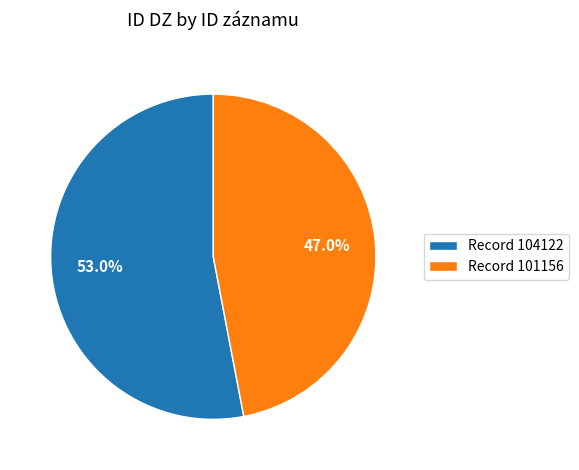

Which category has the smallest portion of the pie?

Record 101156